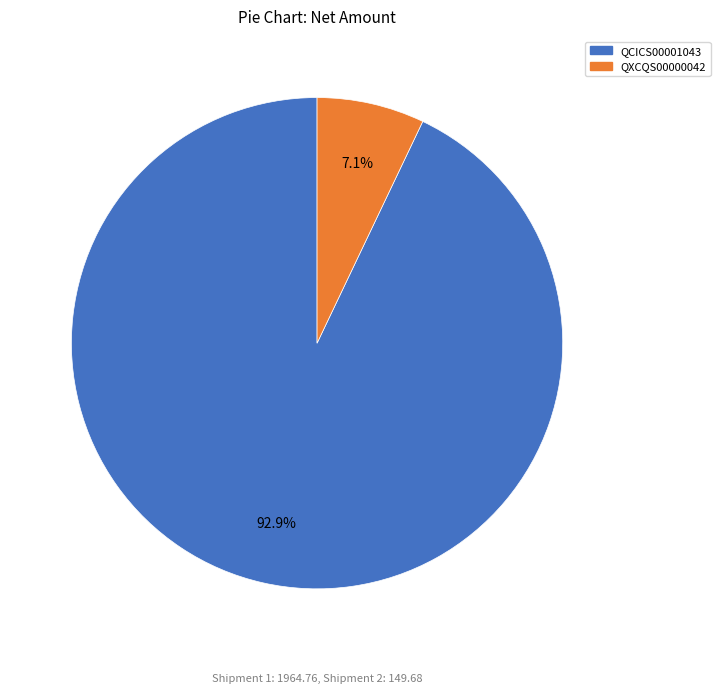

To the nearest percent, what is the difference between the QXCQS00000042 and QCICS00001043 slice percentages?

86%